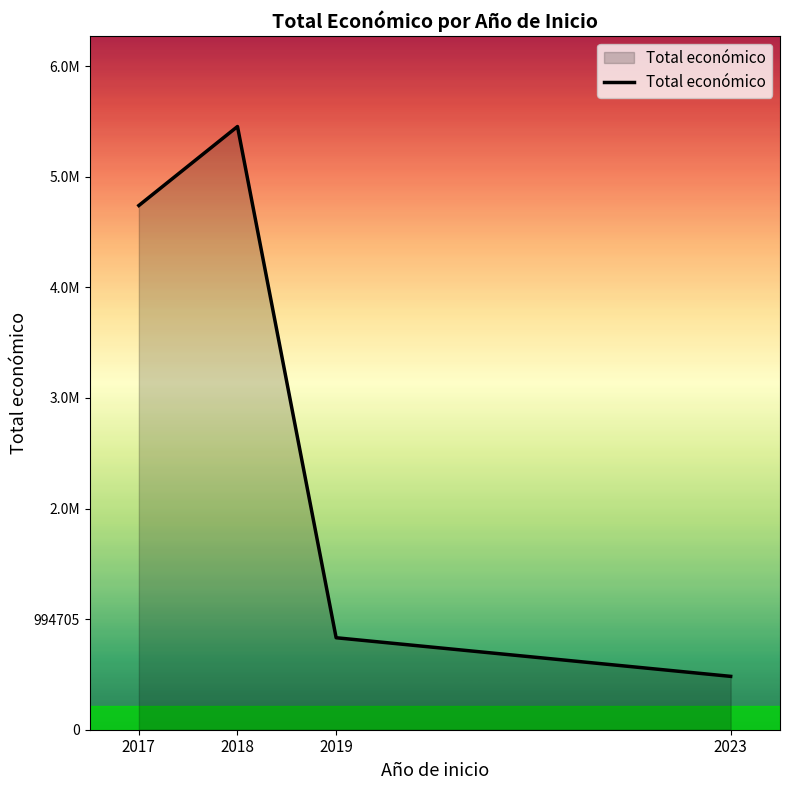

Is this an area chart (filled region under the line)?

Yes